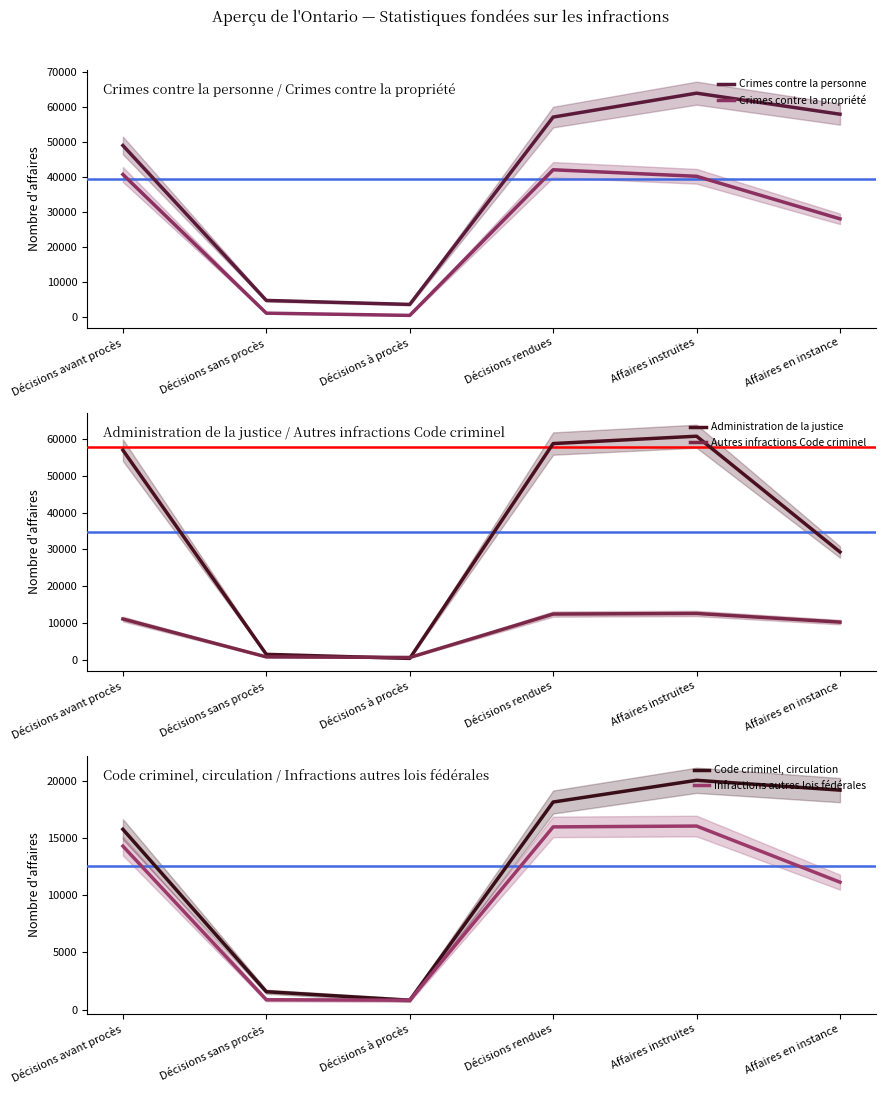

True or false: Administration de la justice has a value of 24548 at Décisions rendues.

False